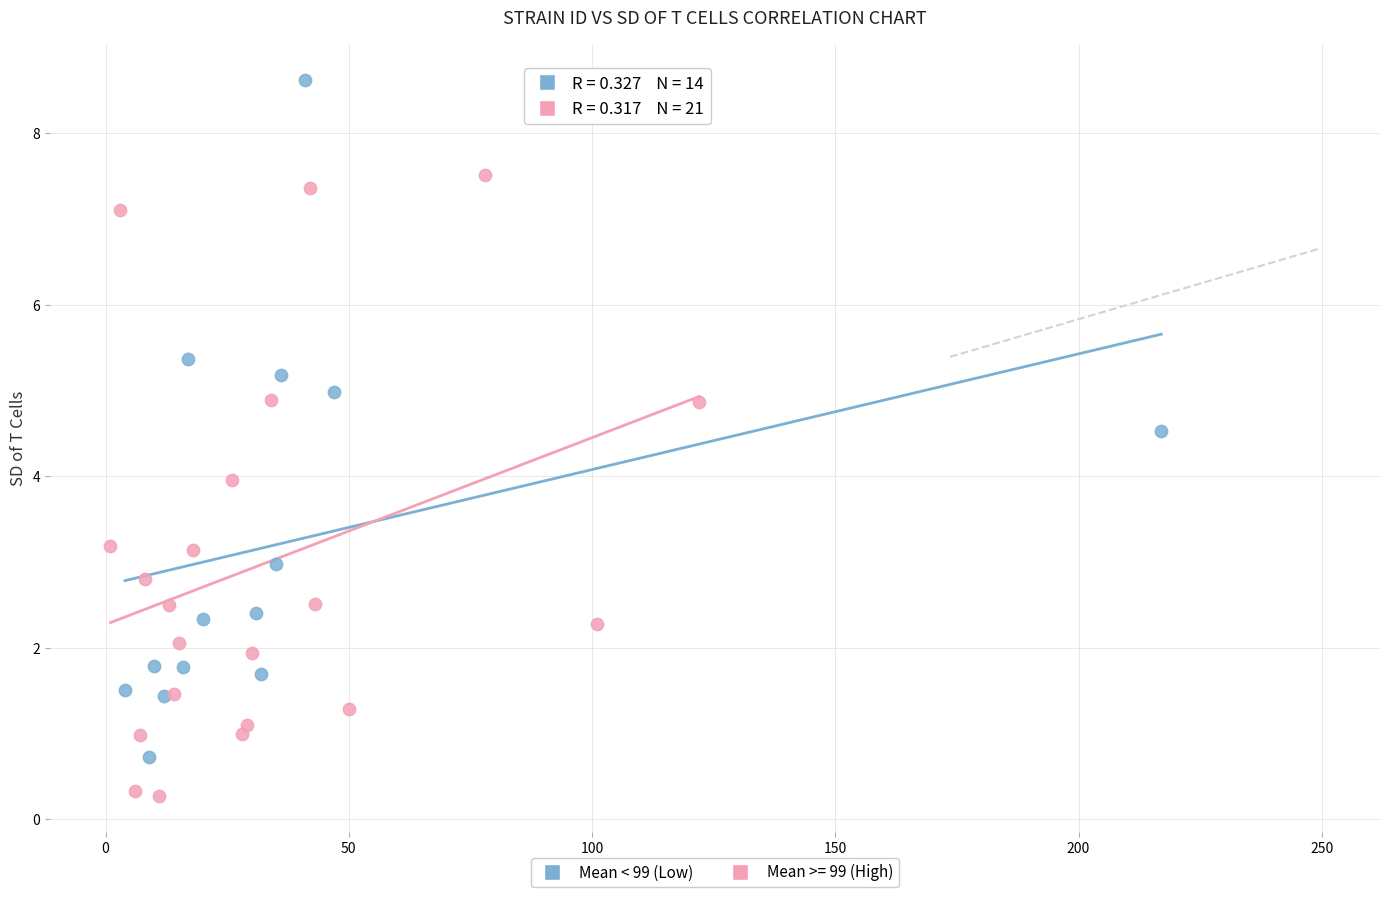

Which series contains the lowest Y value?

Mean >= 99 (High)